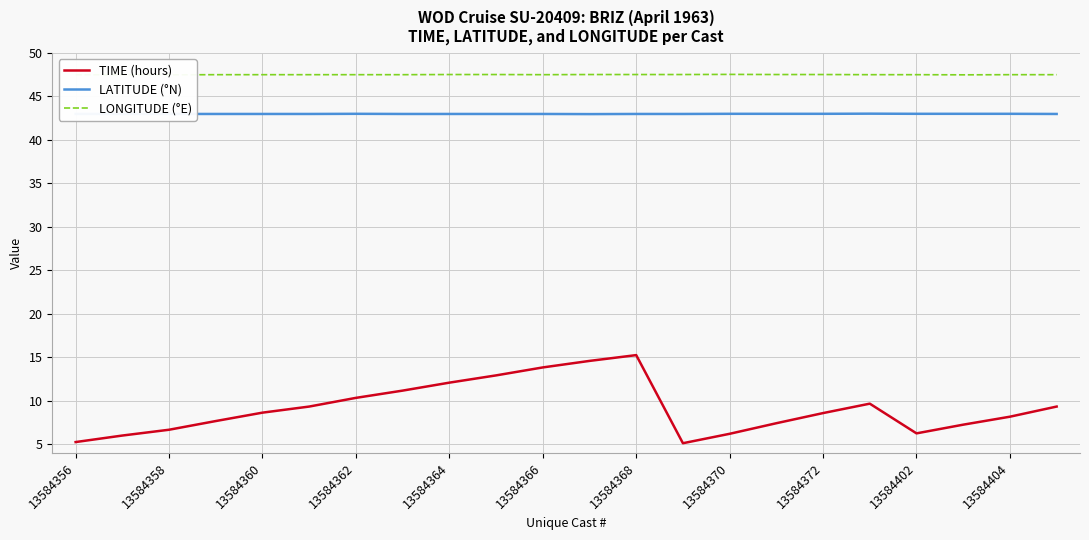

What is the highest value of the LATITUDE (°N) series?

43.0